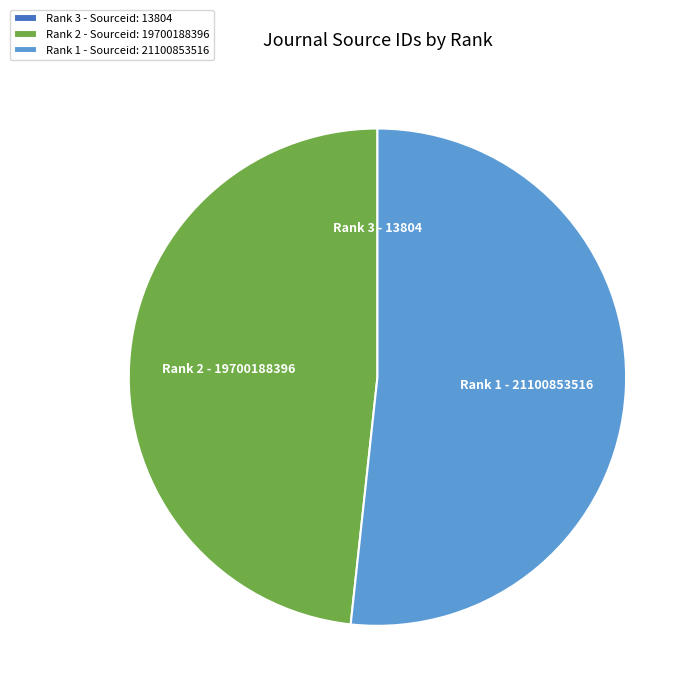

Between Rank 2 - Sourceid: 19700188396 and Rank 1 - Sourceid: 21100853516, which is larger?

Rank 1 - Sourceid: 21100853516